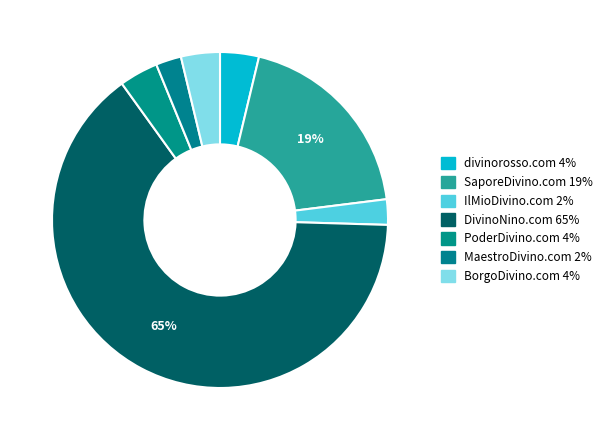

What percentage is the MaestroDivino.com slice, to the nearest percent?

2%